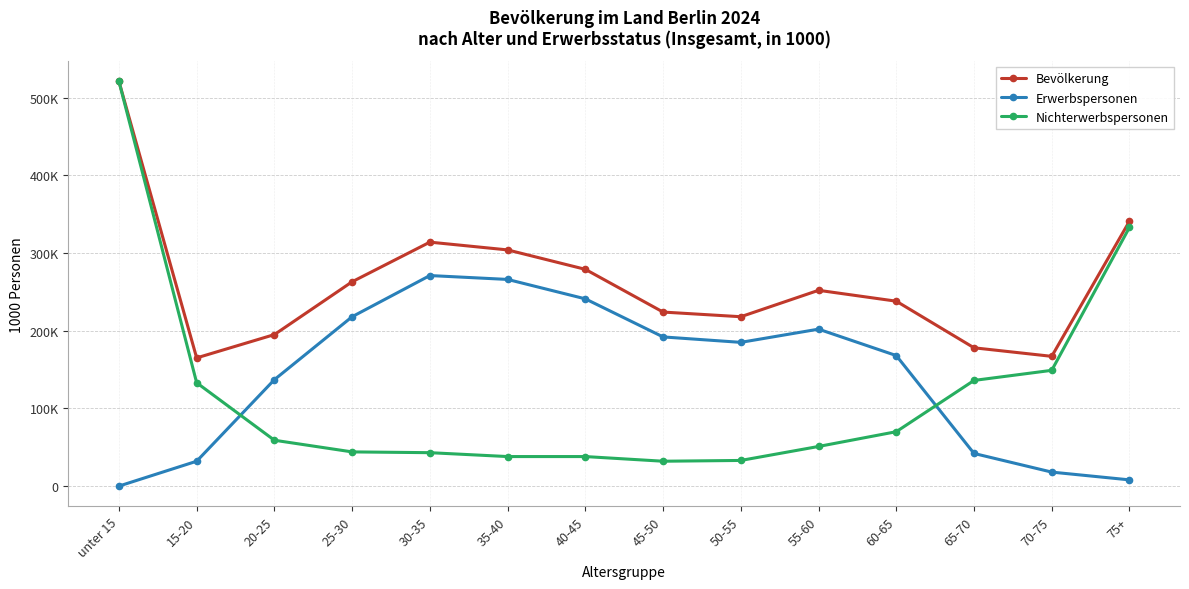

Rank the categories by Bevölkerung value from lowest to highest.

15-20, 70-75, 65-70, 20-25, 50-55, 45-50, 60-65, 55-60, 25-30, 40-45, 35-40, 30-35, 75+, unter 15